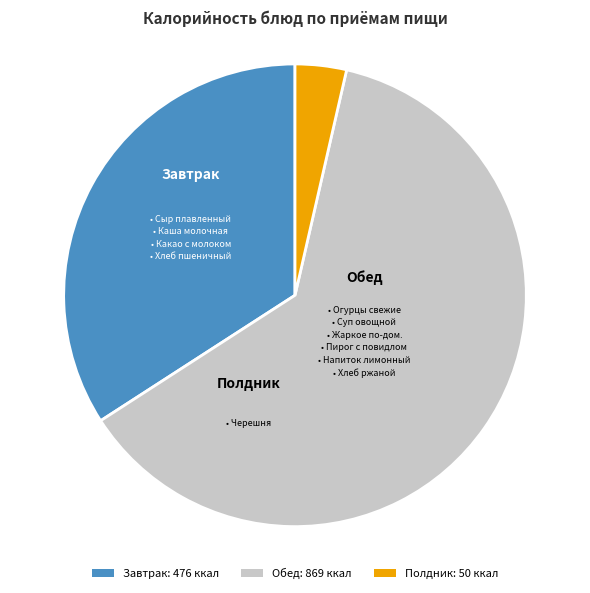

What is the largest slice in the pie chart?

Обед: 869 ккал